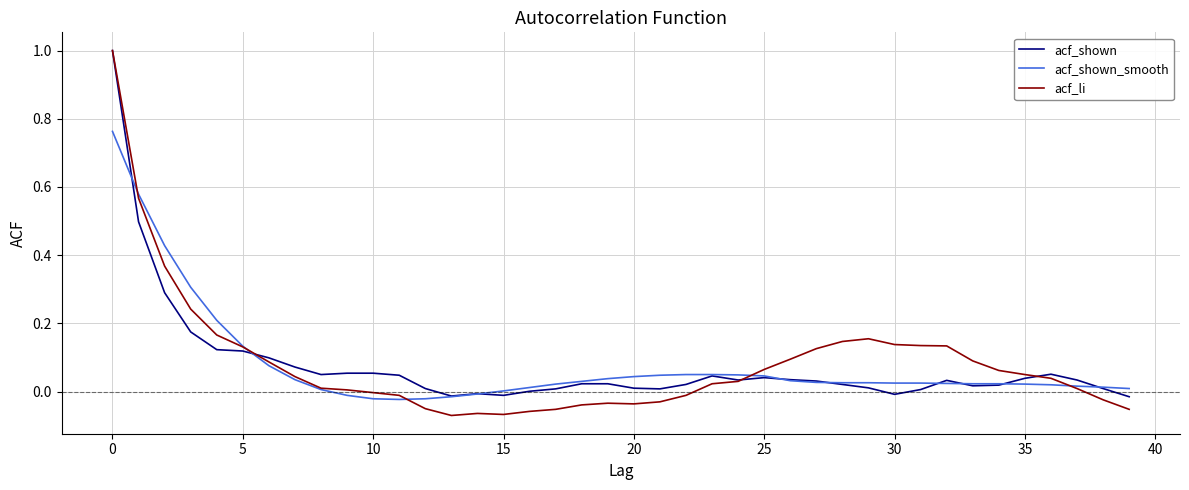

True or false: acf_li has more than 1 interior local peaks.

True